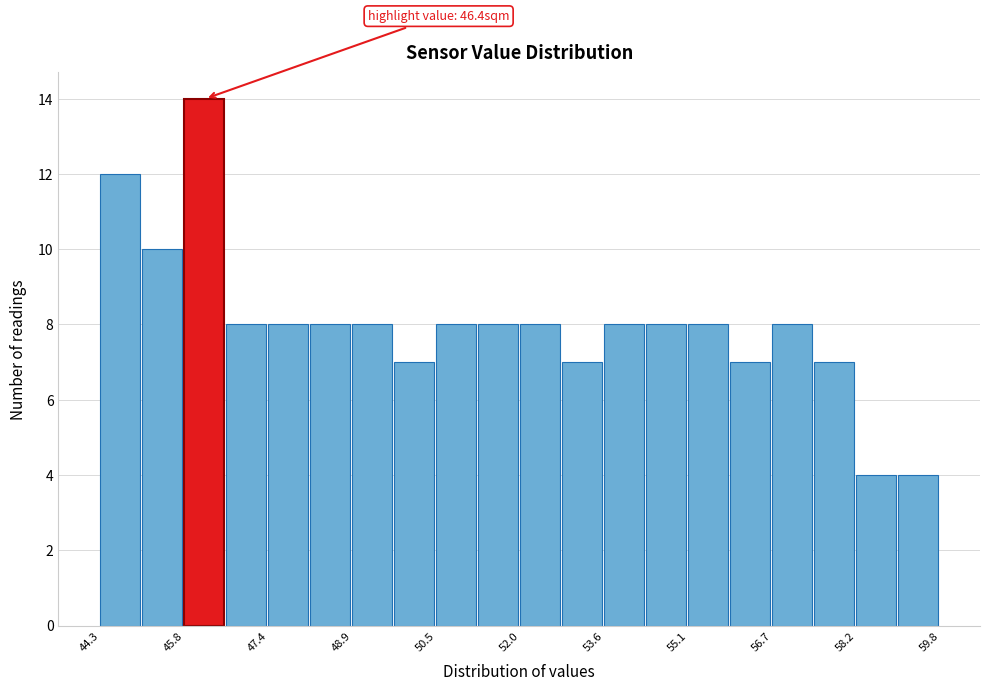

Around what value on the x-axis is the tallest bar? Give the approximate position of its centre, as read against the axis.

46.2